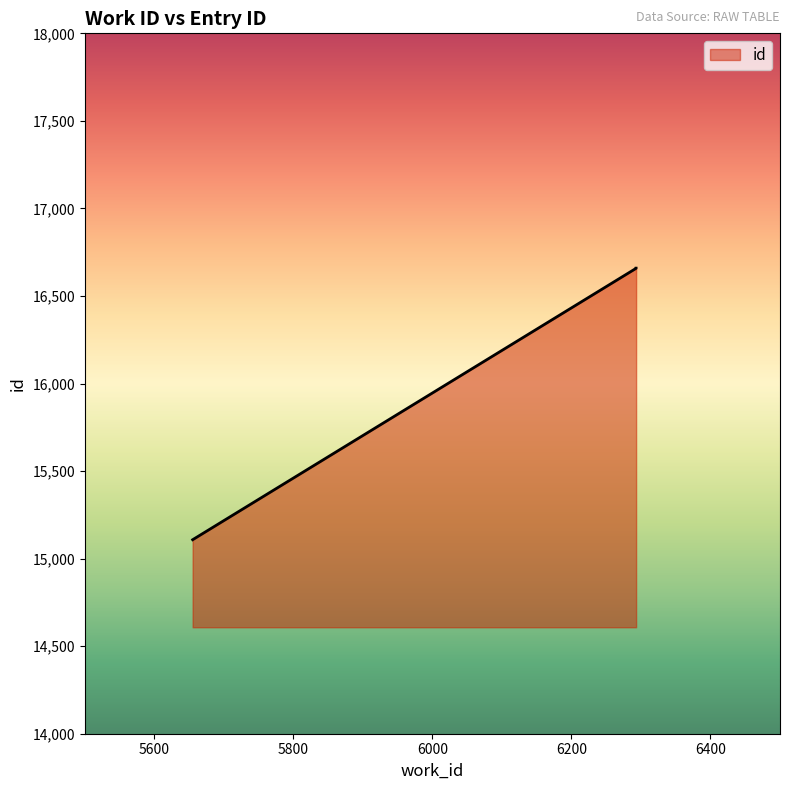

Which category has the lowest value across all series?

5655